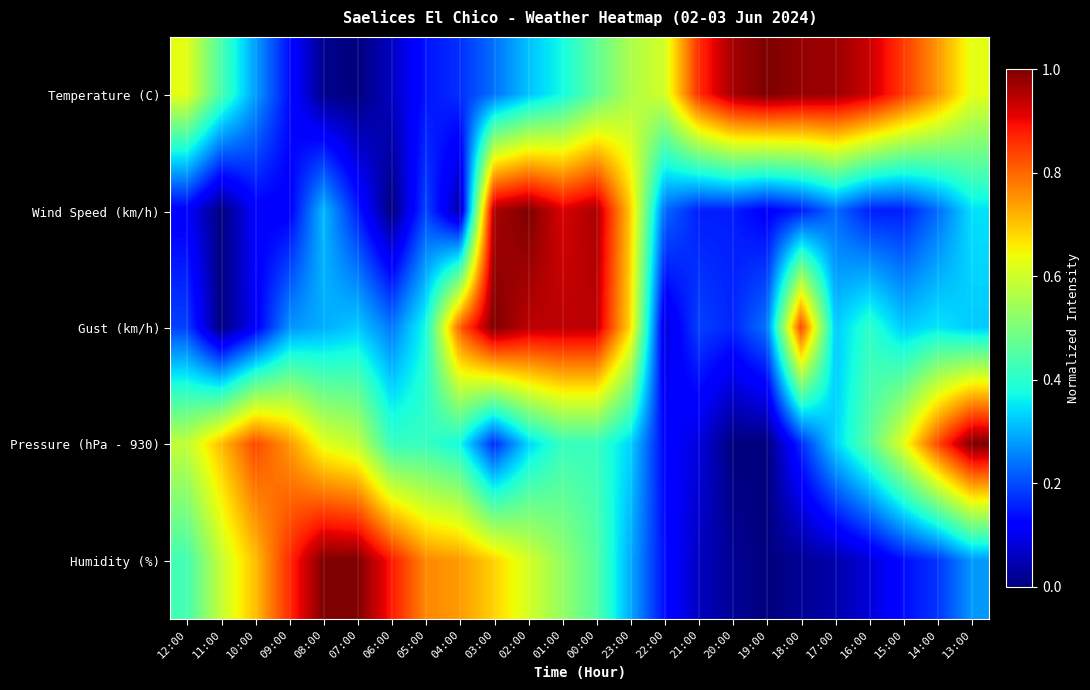

List the series in order of their peak value, lowest first.

Temperature (C), Wind Speed (km/h), Gust (km/h), Pressure (hPa - 930), Humidity (%)